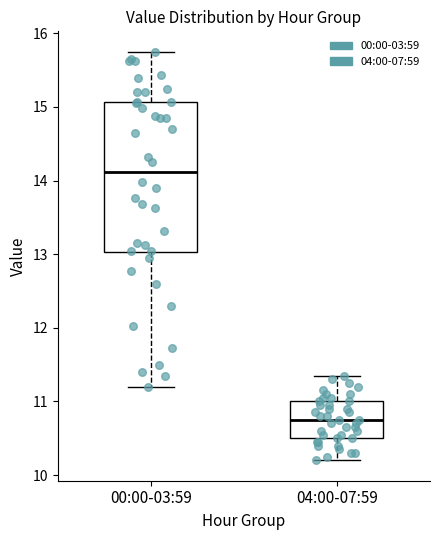

Which box has the lowest median line?

04:00-07:59